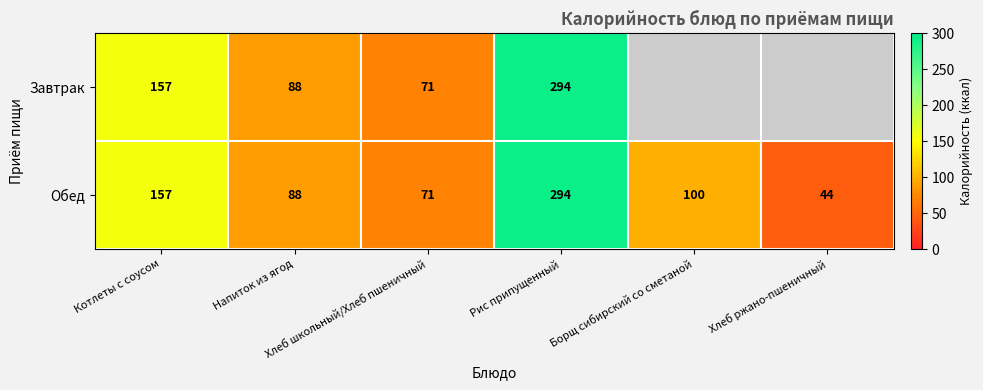

What is the difference between the Завтрак values at Напиток из ягод and Хлеб школьный/Хлеб пшеничный?

17.0